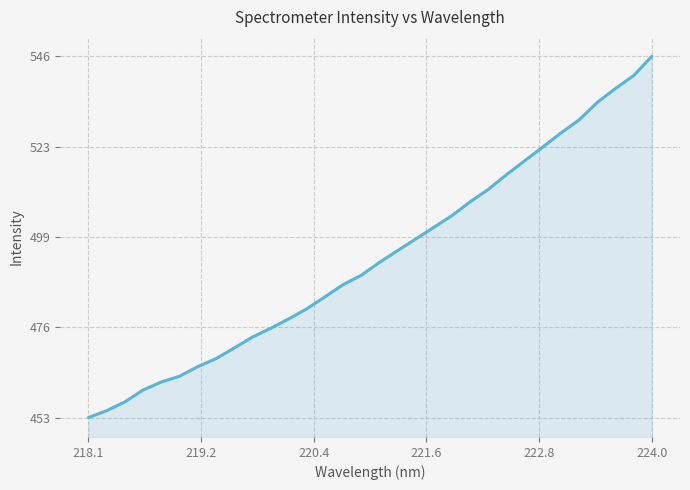

What is the minimum value shown in the chart?

452.8